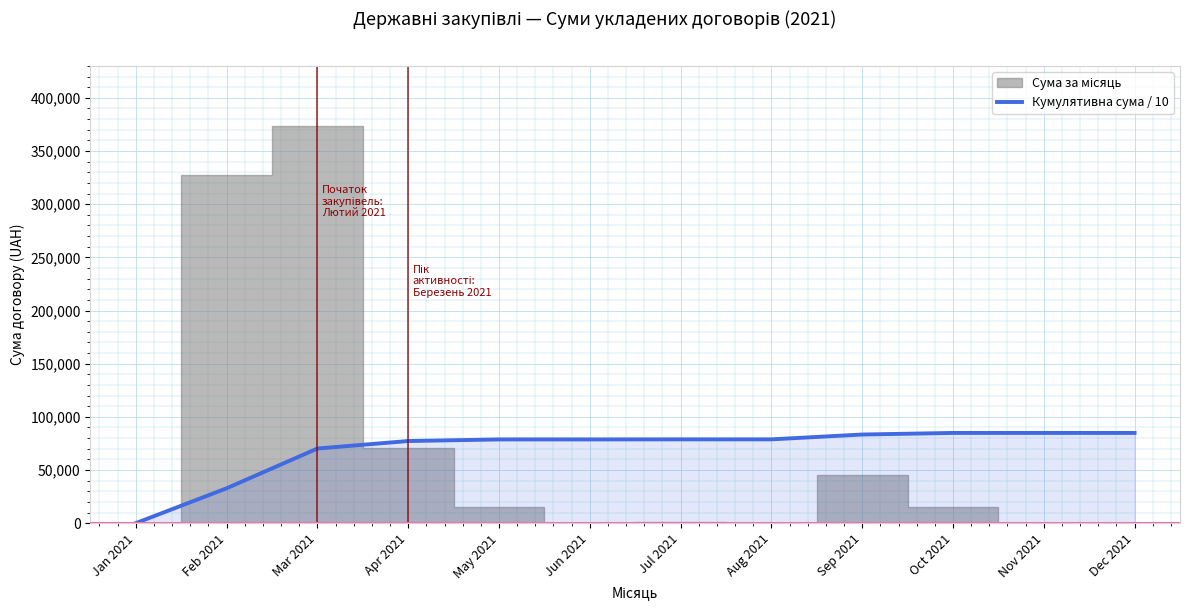

What value does the data have at Oct 2021?

84852.6